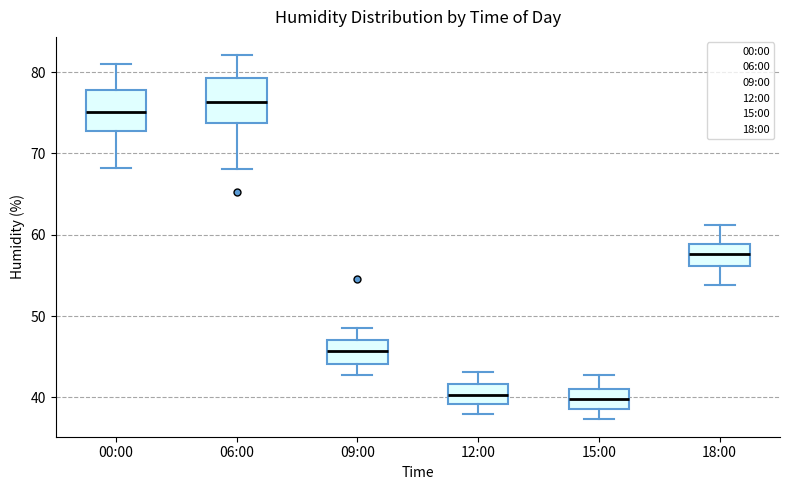

Which box's median line is the highest?

06:00